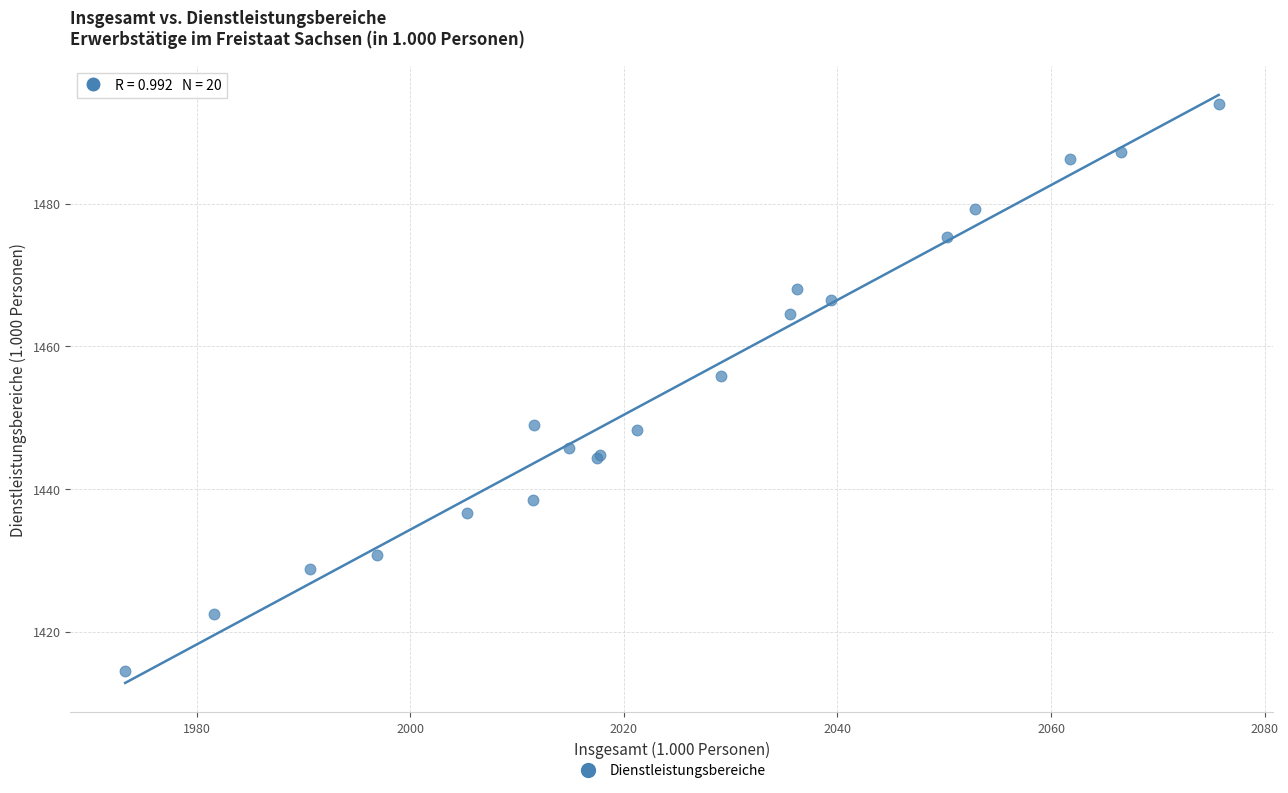

What Y value in the scatter plot is closest to 1454?

1455.9